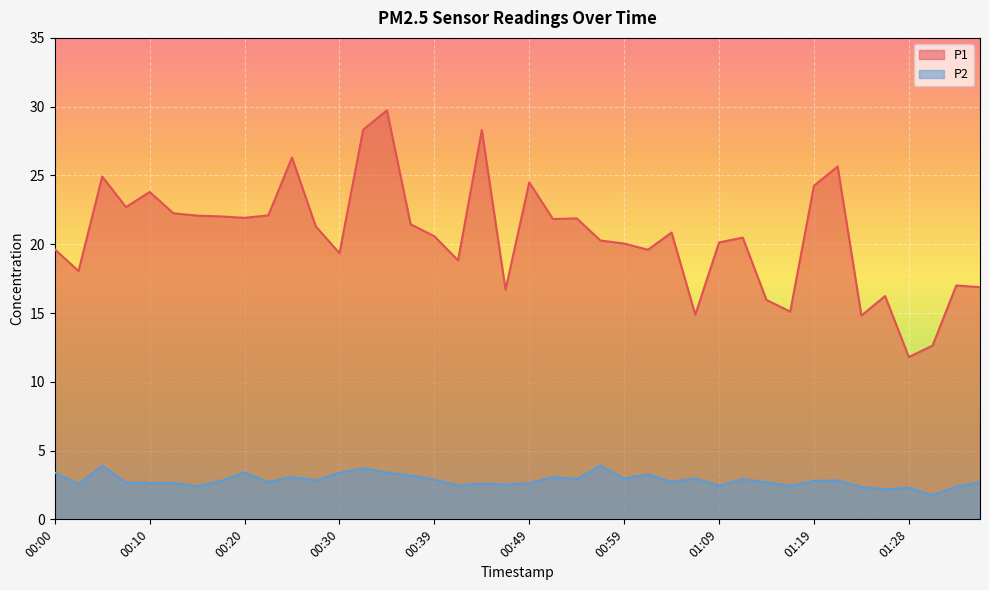

What is the sum of the P1 values at 01:01 and 00:30?

39.0